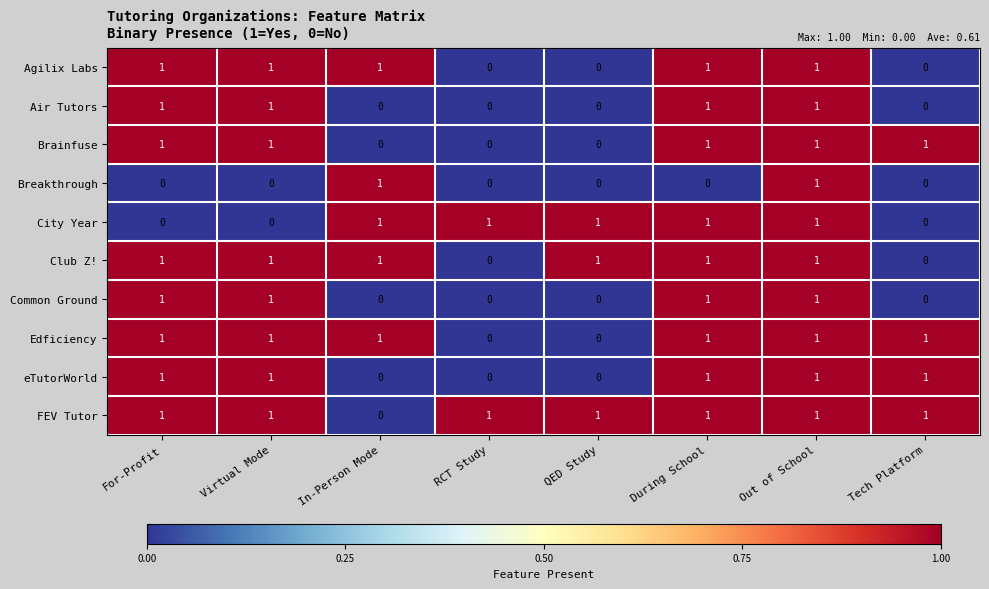

How many categories are shown in the chart?

8